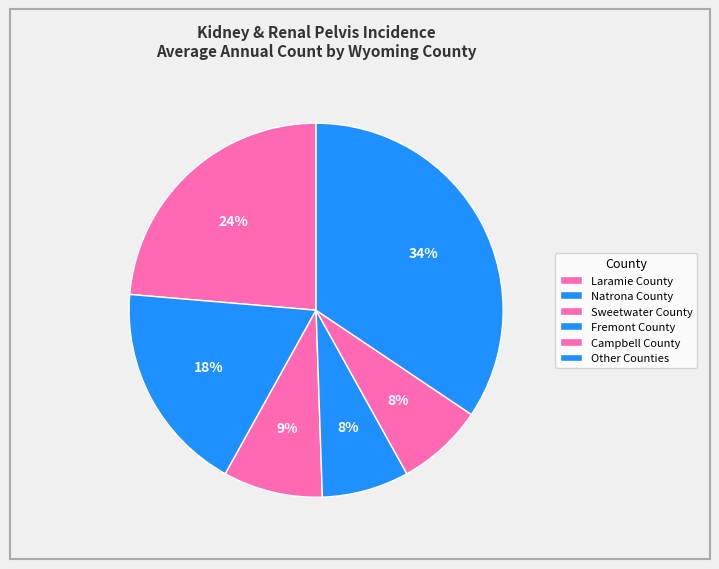

How many segments does this pie chart have?

6